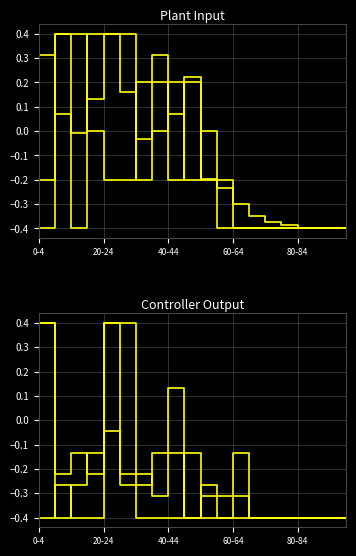

Which category has the highest value across all series?

20-24